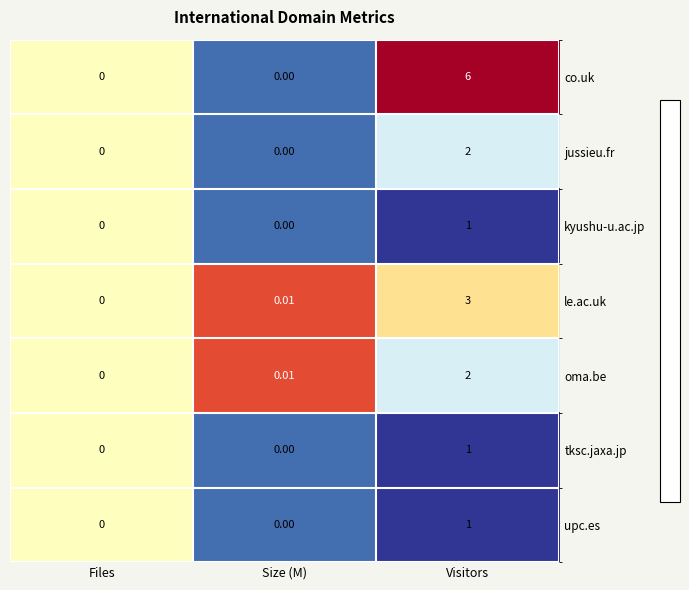

How many categories are shown in the chart?

3